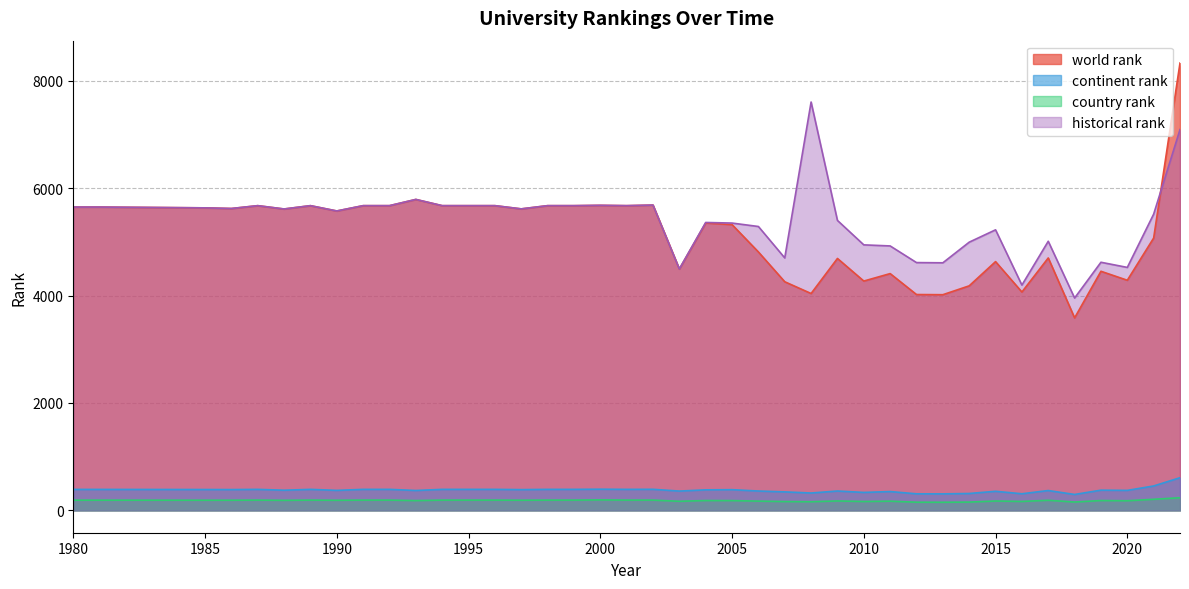

True or false: world rank has a value of 4285 at 2020.

True